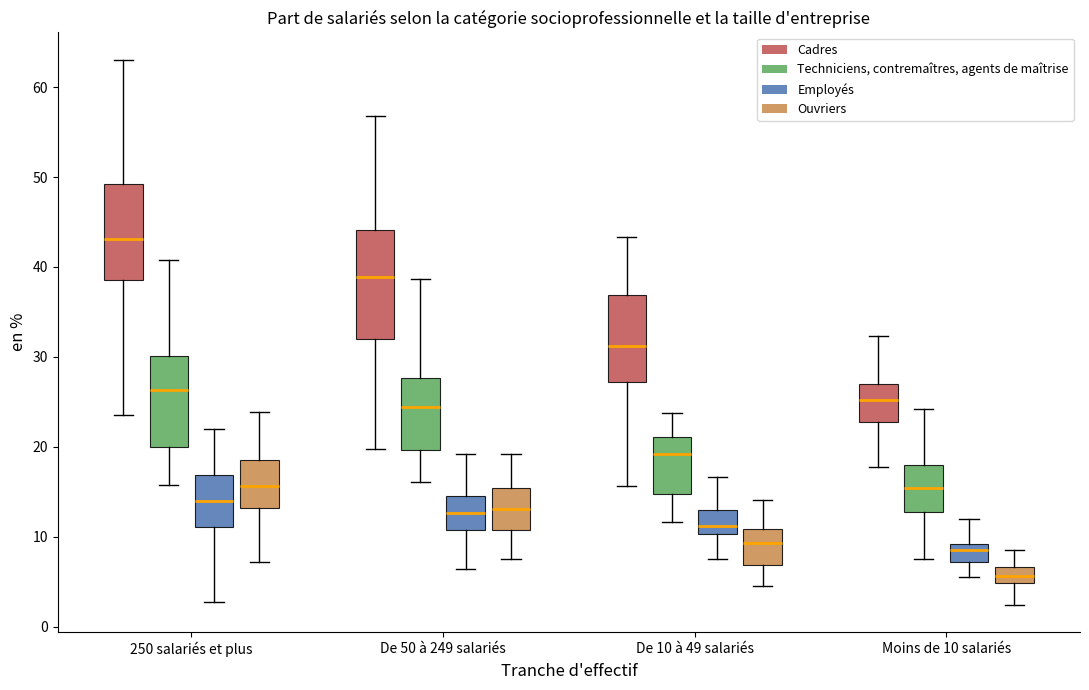

Reading left to right, transcribe this box plot: for each box, give where its median line is, the range the box spans, and where its two whiskers end, as read against the y-axis. The values are not printed on the chart, so give them approximately, as read against the axis.

250 salariés et plus (Cadres): median 43, box 39 to 49, whiskers 24 to 63
250 salariés et plus (Techniciens, contremaîtres, agents de maîtrise): median 26, box 20 to 30, whiskers 16 to 41
250 salariés et plus (Employés): median 14, box 11 to 17, whiskers 3 to 22
250 salariés et plus (Ouvriers): median 16, box 13 to 19, whiskers 7 to 24
De 50 à 249 salariés (Cadres): median 39, box 32 to 44, whiskers 20 to 57
De 50 à 249 salariés (Techniciens, contremaîtres, agents de maîtrise): median 24, box 20 to 28, whiskers 16 to 39
De 50 à 249 salariés (Employés): median 13, box 11 to 15, whiskers 6 to 19
De 50 à 249 salariés (Ouvriers): median 13, box 11 to 15, whiskers 8 to 19
De 10 à 49 salariés (Cadres): median 31, box 27 to 37, whiskers 16 to 43
De 10 à 49 salariés (Techniciens, contremaîtres, agents de maîtrise): median 19, box 15 to 21, whiskers 12 to 24
De 10 à 49 salariés (Employés): median 11, box 10 to 13, whiskers 8 to 17
De 10 à 49 salariés (Ouvriers): median 9, box 7 to 11, whiskers 4 to 14
Moins de 10 salariés (Cadres): median 25, box 23 to 27, whiskers 18 to 32
Moins de 10 salariés (Techniciens, contremaîtres, agents de maîtrise): median 15, box 13 to 18, whiskers 8 to 24
Moins de 10 salariés (Employés): median 9 (just below the box's upper edge), box 7 to 9, whiskers 6 to 12
Moins de 10 salariés (Ouvriers): median 6, box 5 to 7, whiskers 2 to 9